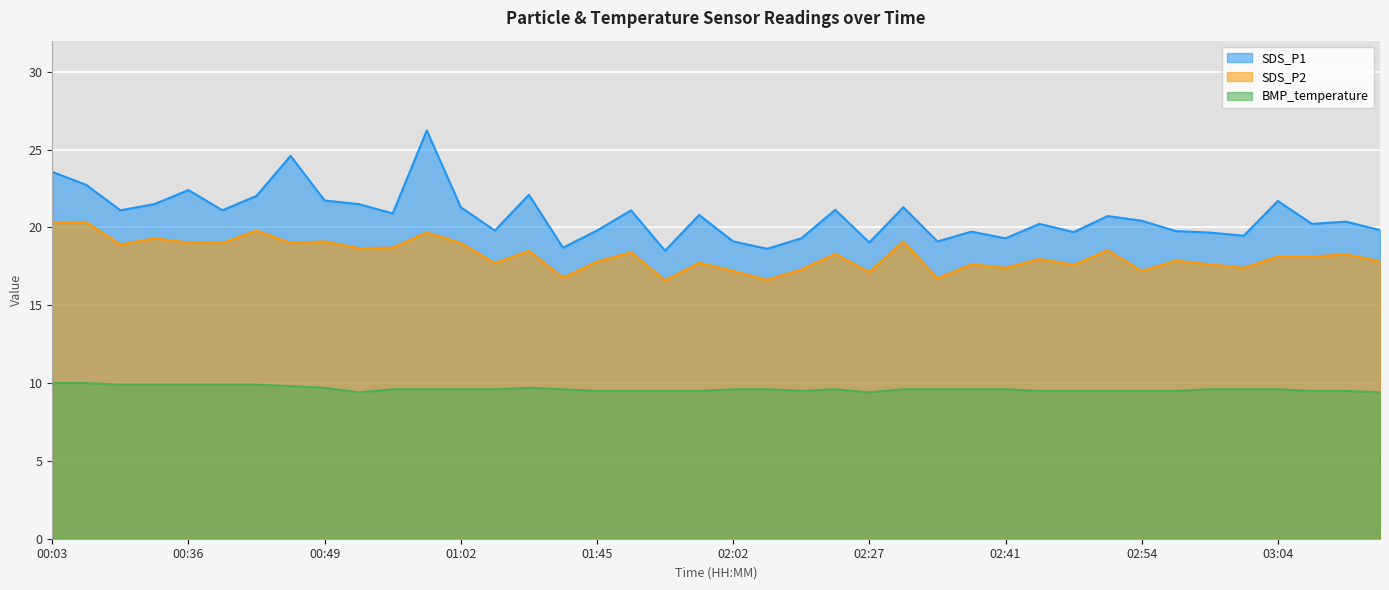

At which category does SDS_P2 reach its first local peak?

00:06